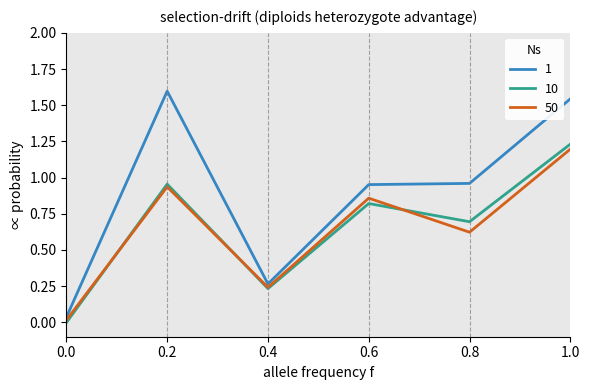

What is the total value across all series at 0.8?

2.3